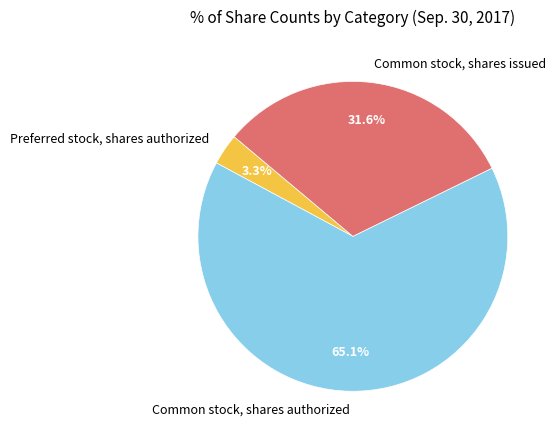

How many slices are in this pie chart?

3